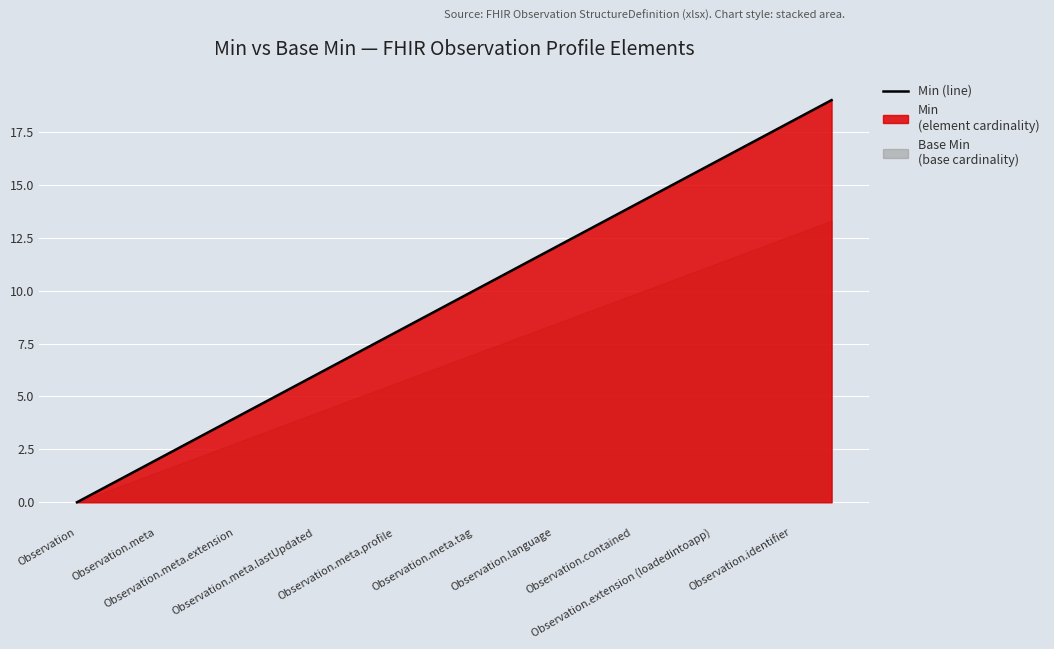

What is the label of the 1st point from the left?

Observation